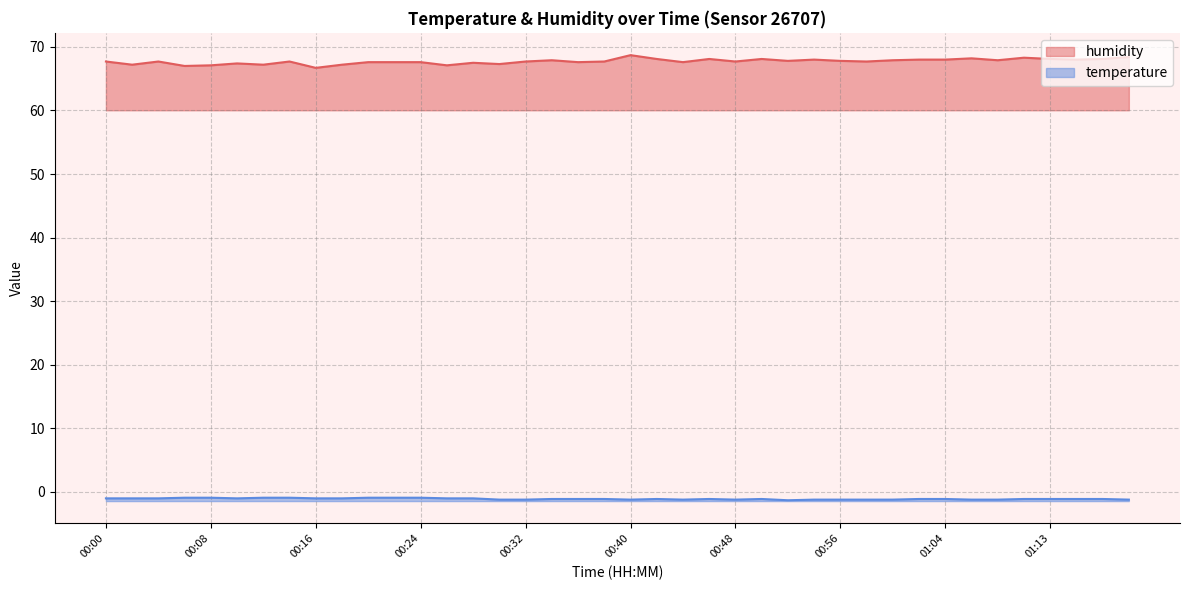

Where does the humidity series first go above 67?

00:00